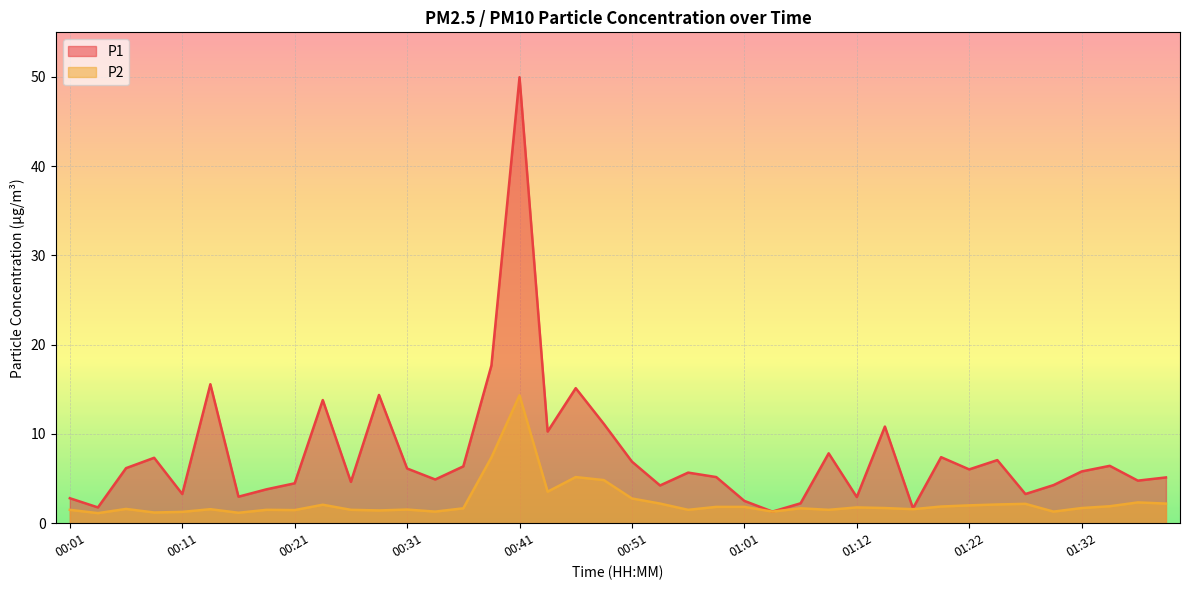

What is the value of the P1 point at the 8th from the left?

3.8